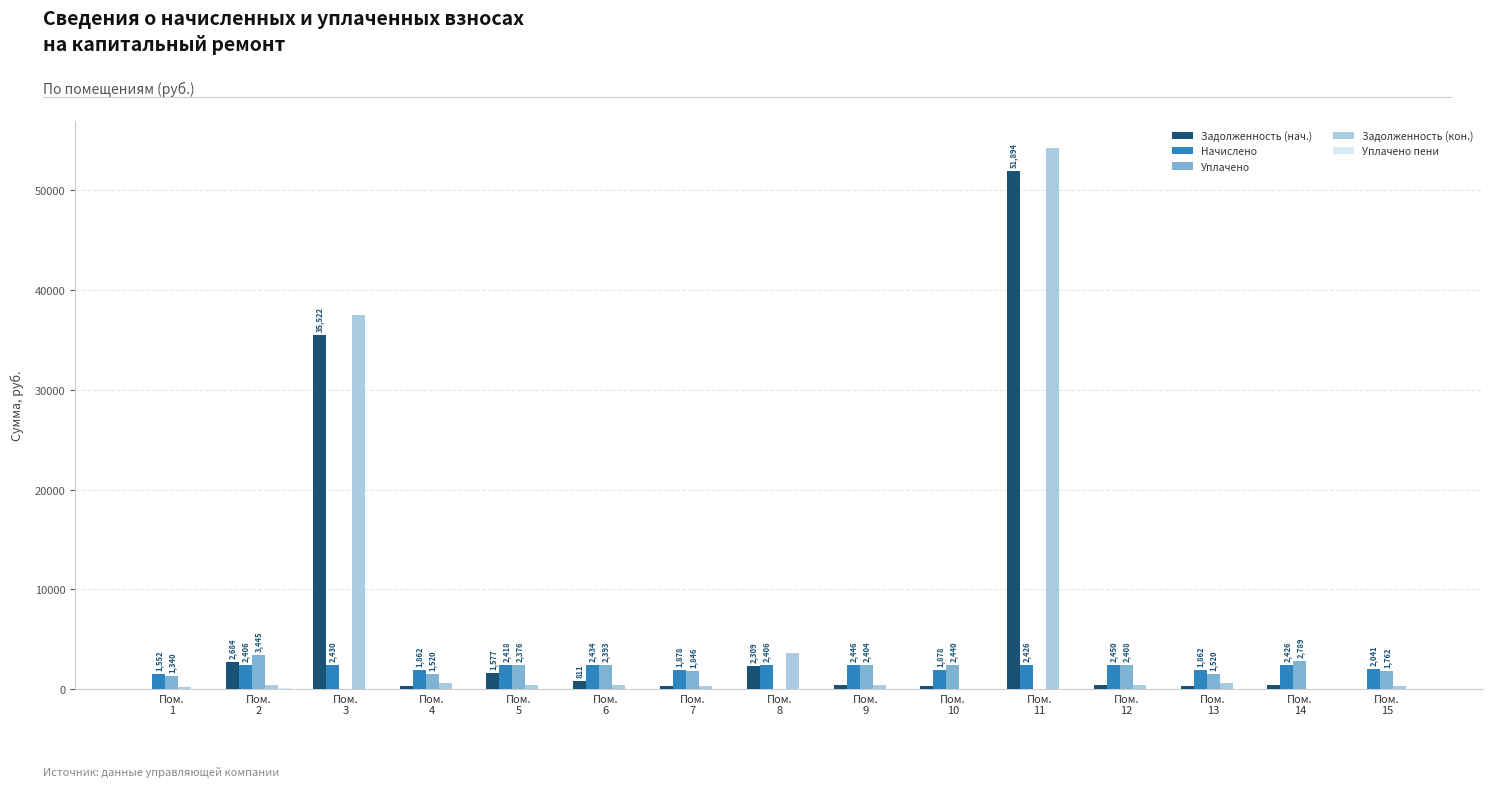

True or false: Задолженность (кон.) has a value of 620.7 at Пом.
4.

True